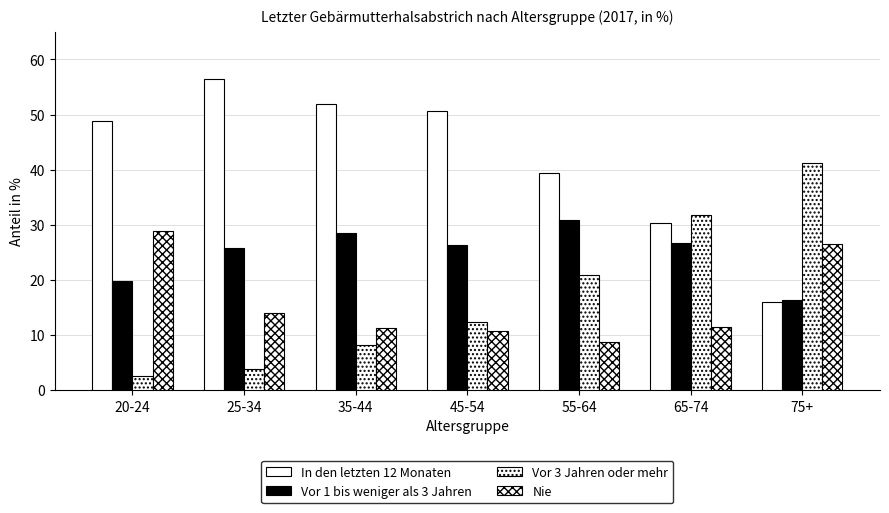

What is the label of the 3rd bar from the left?

35-44